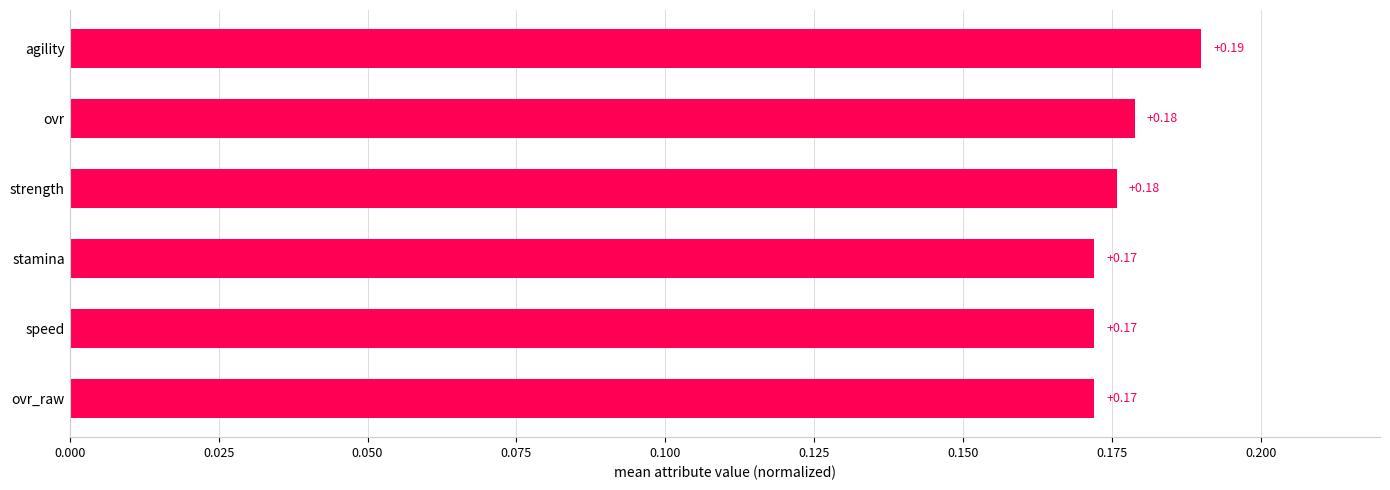

What is the sum of the values at ovr_raw and agility?

0.4